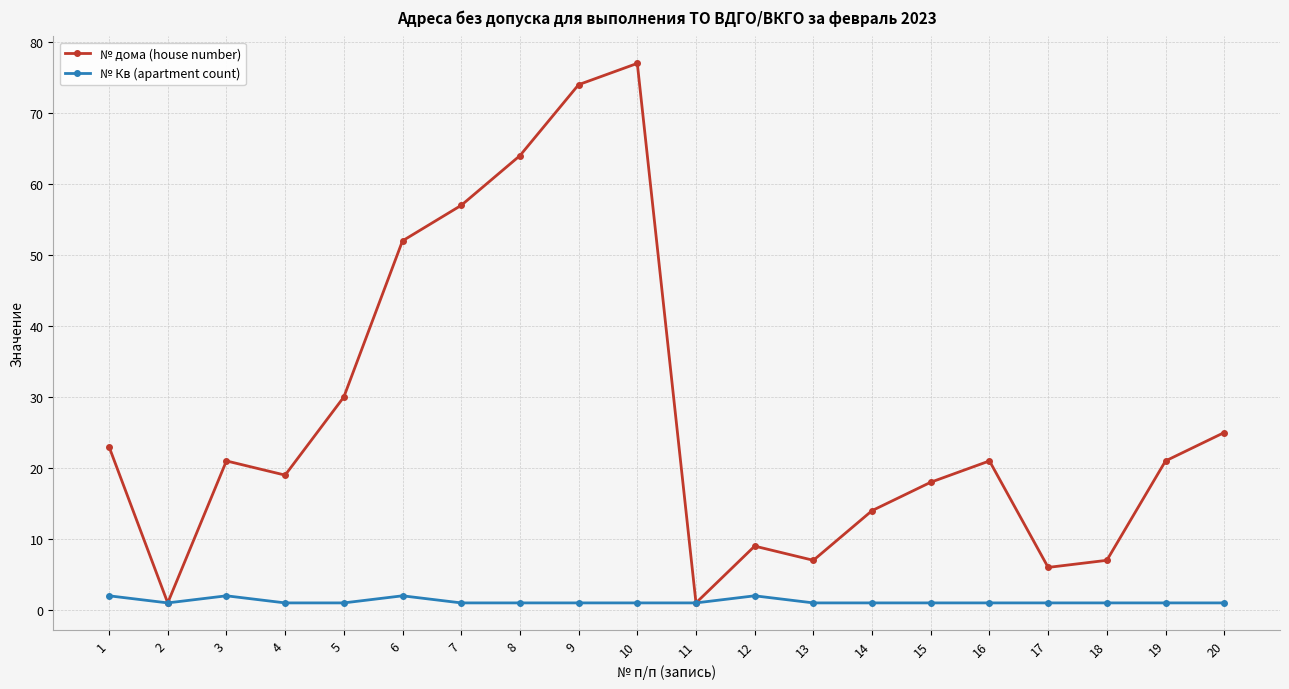

True or false: № дома (house number) has a value of 10 at 1.

False